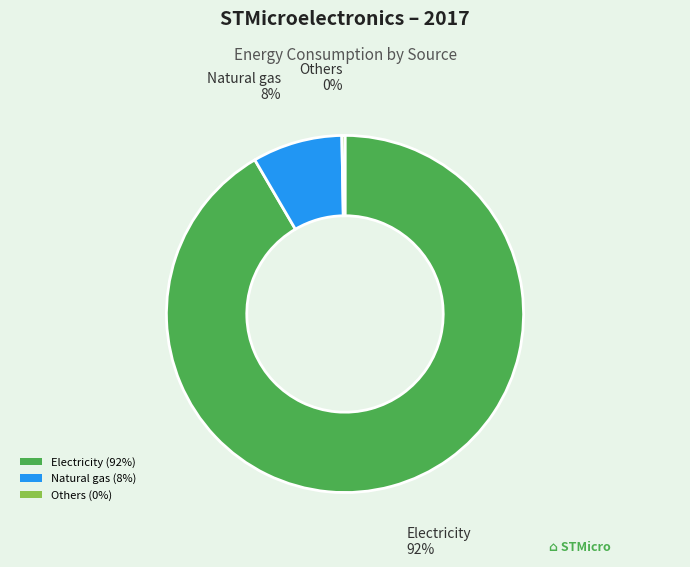

Rank the categories by value from lowest to highest.

Others, Natural gas, Electricity